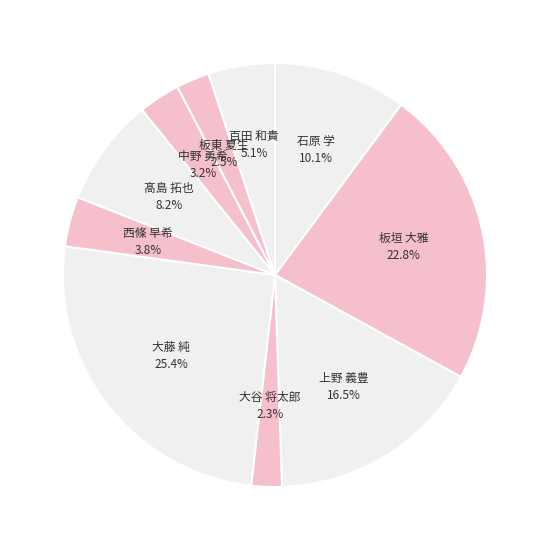

Does 板東 夏生 represent more than half of the total?

No